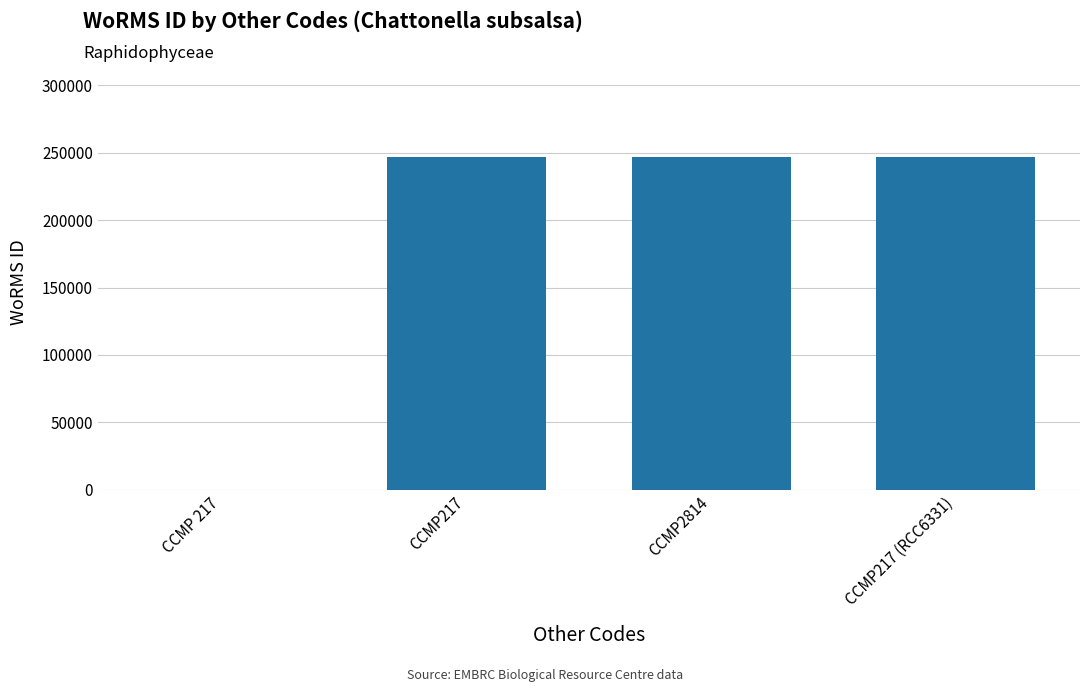

Are the bars horizontal?

No